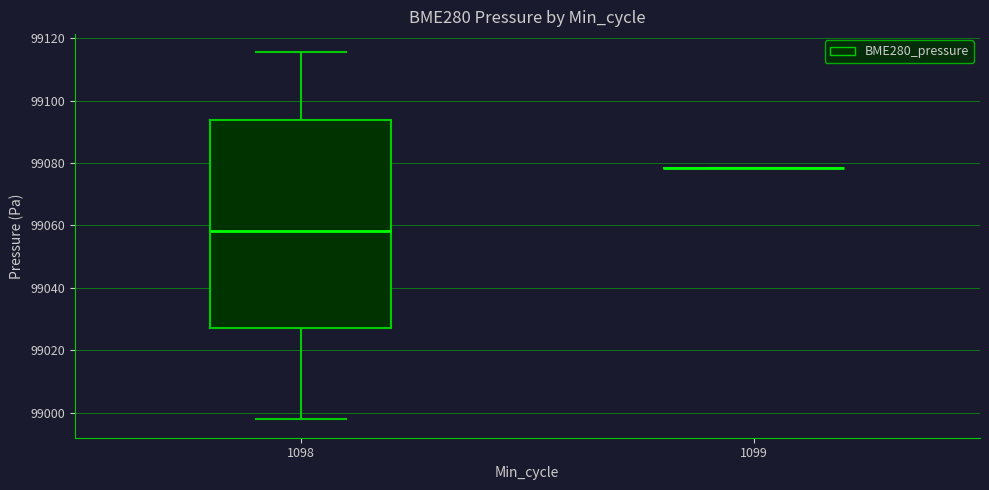

Reading left to right, transcribe this box plot: for each box, give where its median line is, the range the box spans, and where its two whiskers end, as read against the y-axis. The values are not printed on the chart, so give them approximately, as read against the axis.

1098: median 99058, box 99028 to 99094, whiskers 98998 to 99116
1099: box collapsed to a line at 99078, whiskers 99078 to 99078